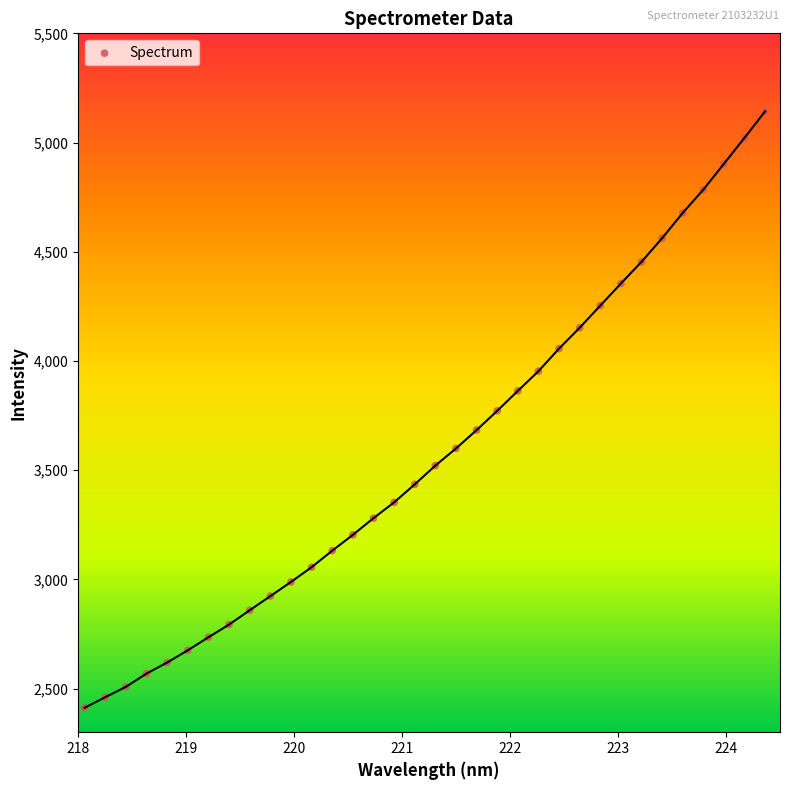

What is the range of X values (max minus min)?

6.3